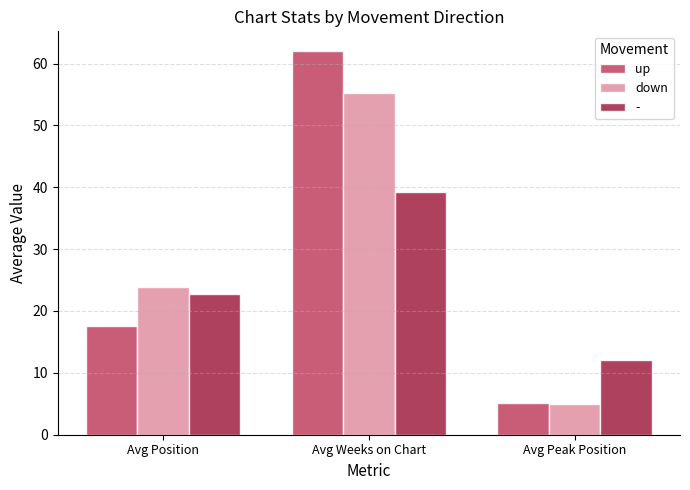

Which series has the widest spread of values?

up